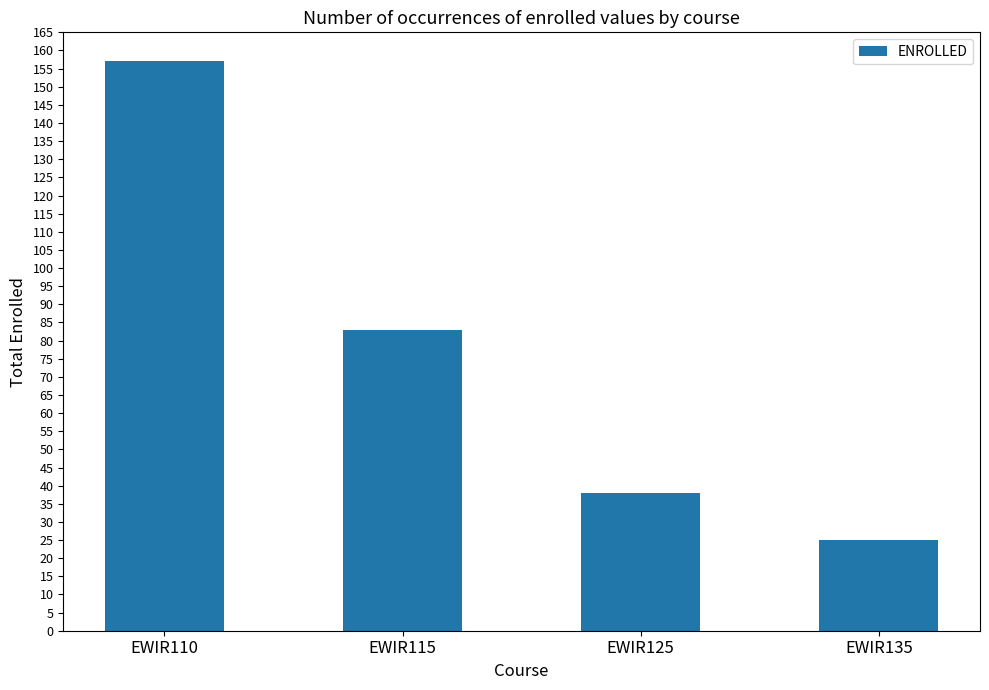

Reading left to right, extract all data points from this chart.

157	83	38	25